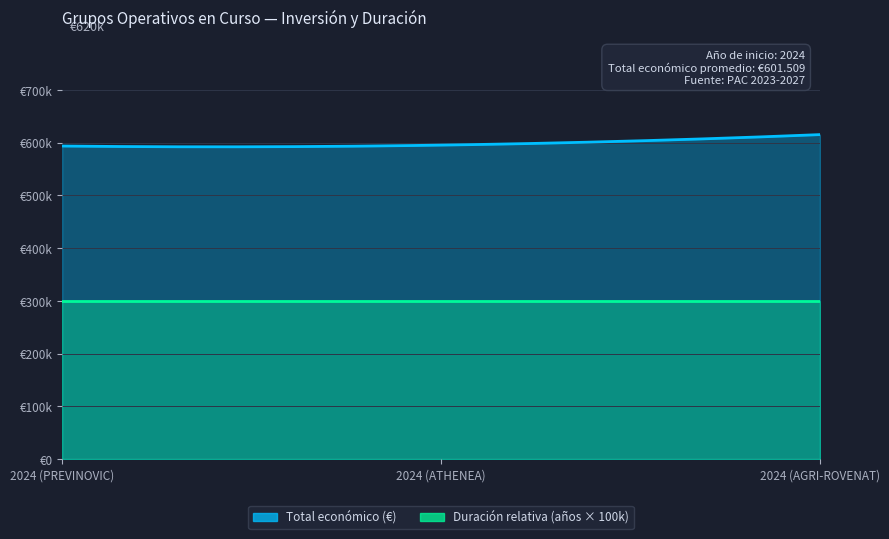

What value does the Total económico series have at 2024 (AGRI-ROVENAT), to the nearest 10?

615380